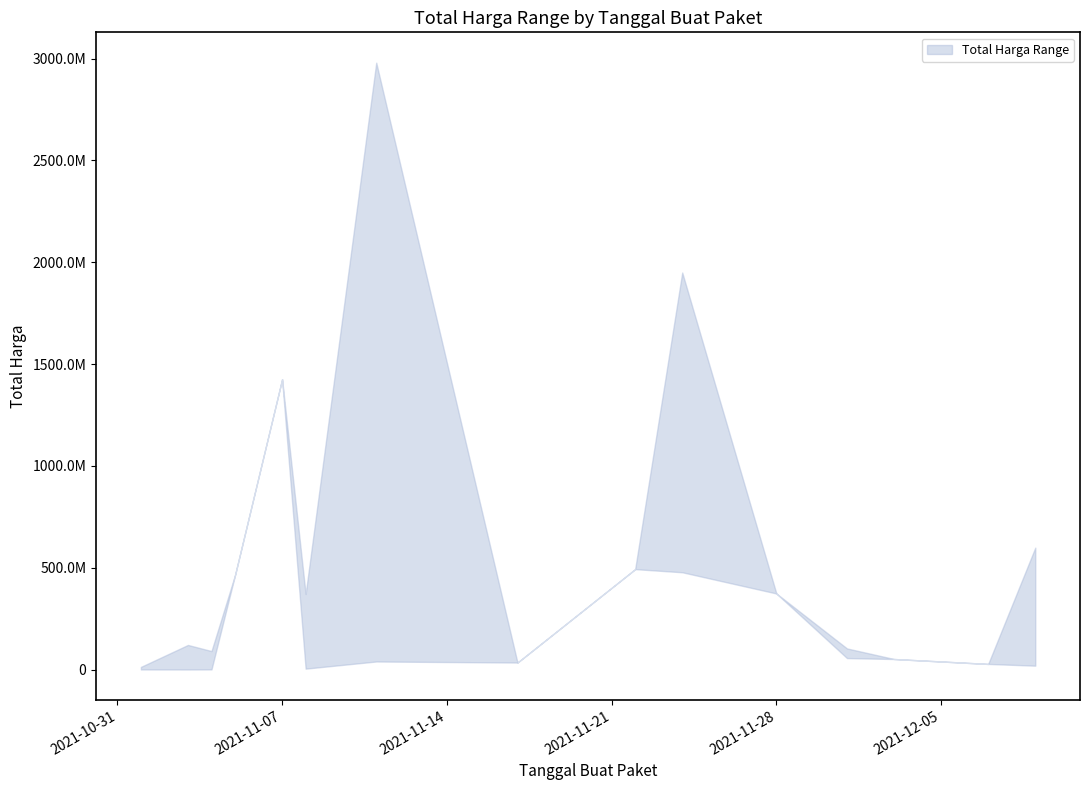

What is the greatest value displayed?

2979953240